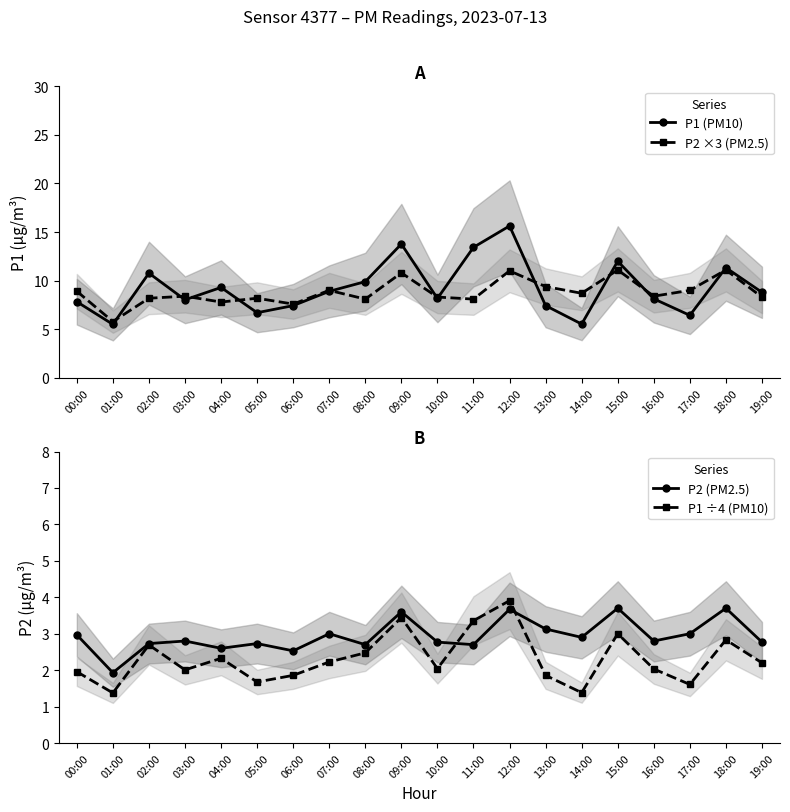

List the labels in order of P2 (PM2.5) value, largest first.

15:00, 18:00, 12:00, 09:00, 13:00, 07:00, 17:00, 00:00, 14:00, 03:00, 16:00, 10:00, 19:00, 02:00, 05:00, 08:00, 11:00, 04:00, 06:00, 01:00